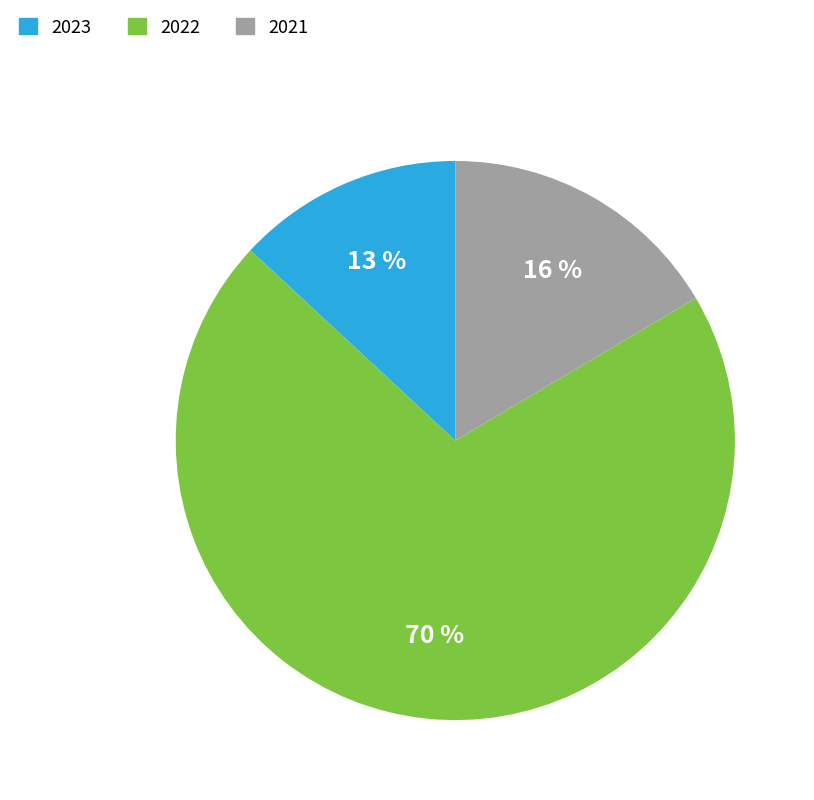

Combined, do 2022 and 2023 account for over 50%?

Yes